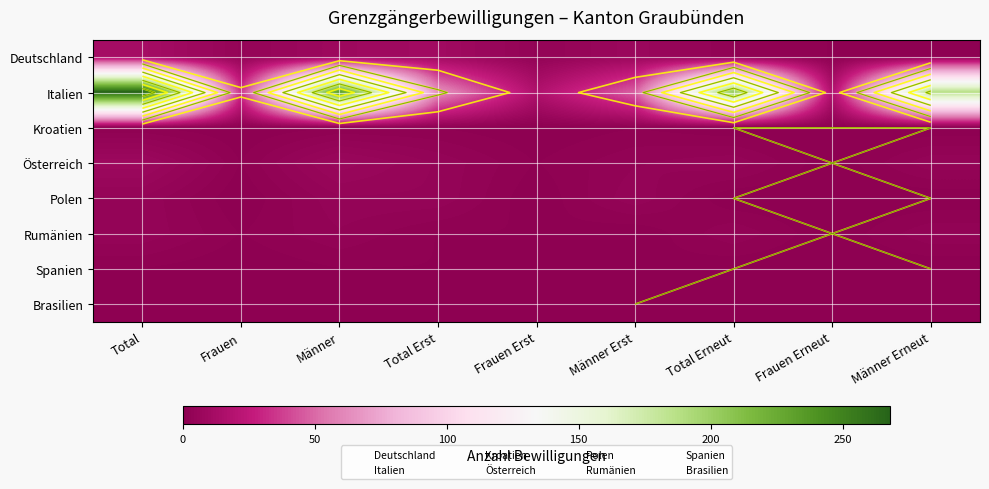

What is the difference between the Österreich values at Männer and Männer Erst?

4